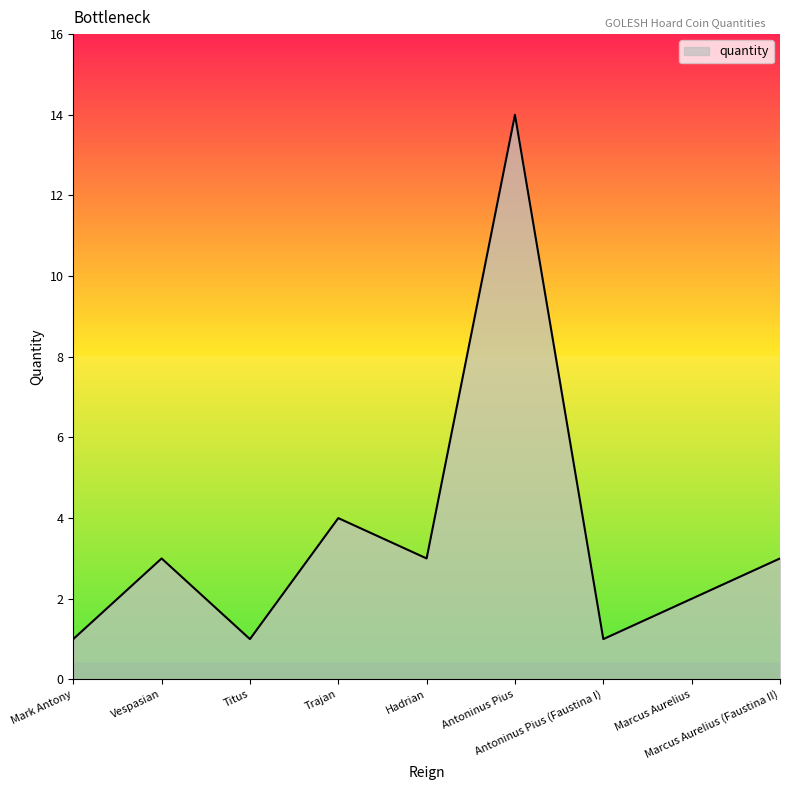

What is the greatest value displayed?

14